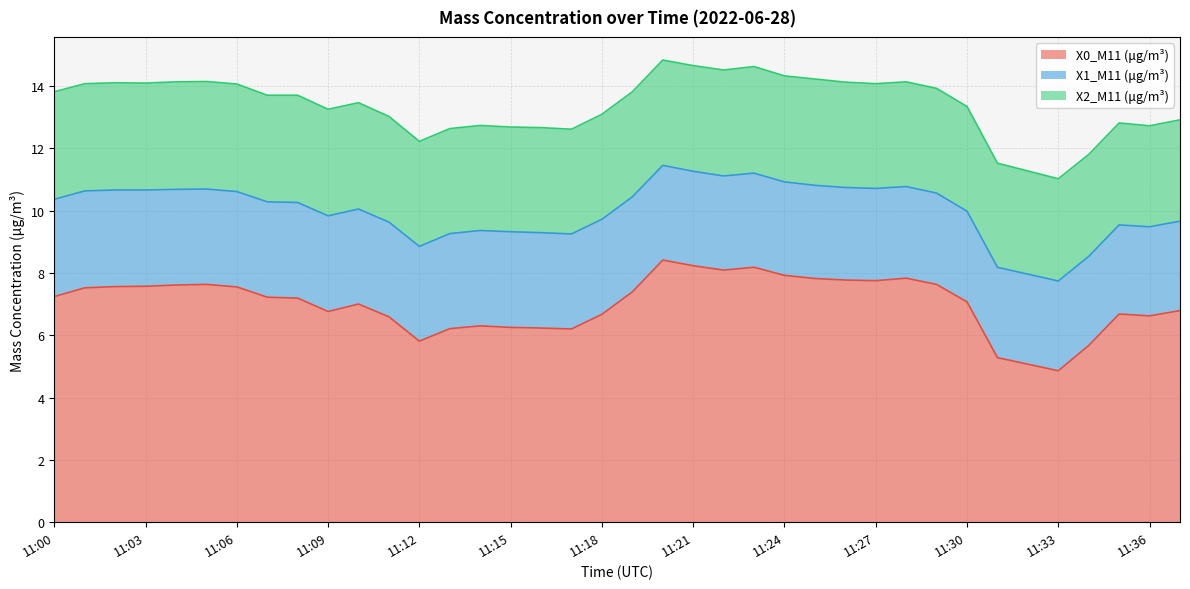

What is the highest value of the X0_M11 (μg/m³) series?

8.4